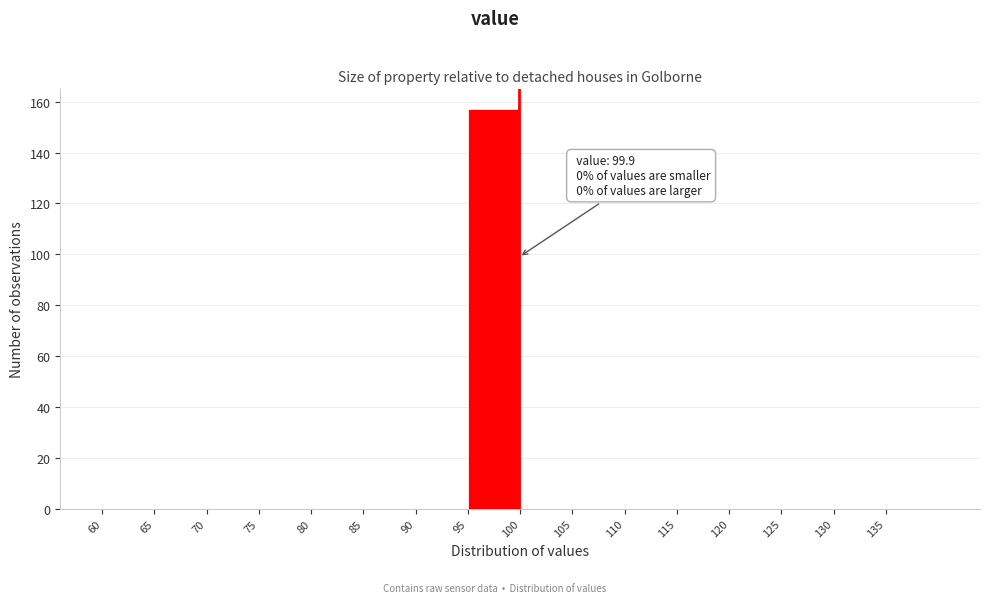

Over which range of the x-axis is the bar tallest?

95 to 100